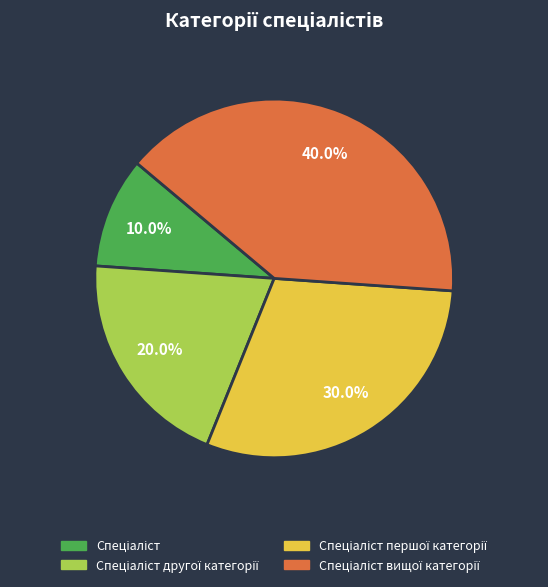

Is there any slice that represents more than half of the pie?

No